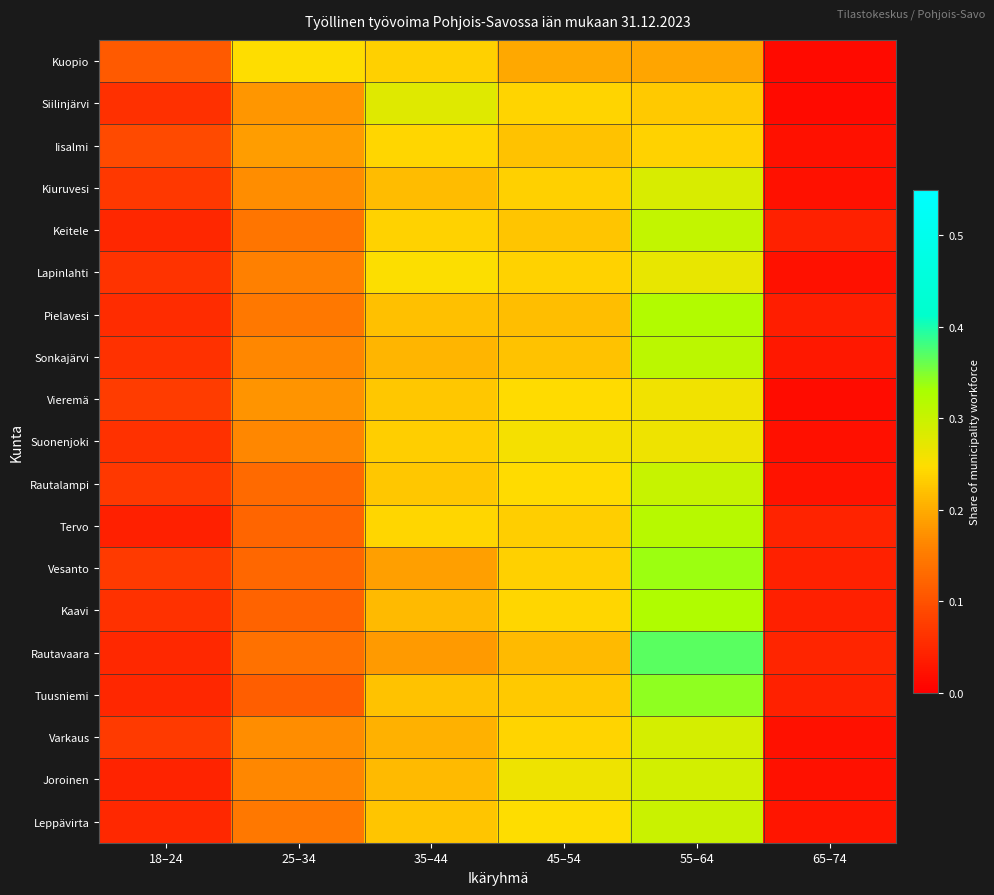

Reading right to left, transcribe all the data shown in this chart.

Kuopio: 65–74=0.0	55–64=0.2	45–54=0.2	35–44=0.2	25–34=0.2	18–24=0.1
Siilinjärvi: 65–74=0.0	55–64=0.2	45–54=0.2	35–44=0.3	25–34=0.2	18–24=0.1
Iisalmi: 65–74=0.0	55–64=0.2	45–54=0.2	35–44=0.2	25–34=0.2	18–24=0.1
Kiuruvesi: 65–74=0.0	55–64=0.3	45–54=0.2	35–44=0.2	25–34=0.2	18–24=0.1
Keitele: 65–74=0.0	55–64=0.3	45–54=0.2	35–44=0.2	25–34=0.1	18–24=0.0
Lapinlahti: 65–74=0.0	55–64=0.3	45–54=0.2	35–44=0.3	25–34=0.2	18–24=0.1
Pielavesi: 65–74=0.0	55–64=0.3	45–54=0.2	35–44=0.2	25–34=0.1	18–24=0.1
Sonkajärvi: 65–74=0.0	55–64=0.3	45–54=0.2	35–44=0.2	25–34=0.2	18–24=0.1
Vieremä: 65–74=0.0	55–64=0.3	45–54=0.2	35–44=0.2	25–34=0.2	18–24=0.1
Suonenjoki: 65–74=0.0	55–64=0.3	45–54=0.3	35–44=0.2	25–34=0.2	18–24=0.1
Rautalampi: 65–74=0.0	55–64=0.3	45–54=0.2	35–44=0.2	25–34=0.1	18–24=0.1
Tervo: 65–74=0.0	55–64=0.3	45–54=0.2	35–44=0.2	25–34=0.1	18–24=0.0
Vesanto: 65–74=0.0	55–64=0.3	45–54=0.2	35–44=0.2	25–34=0.1	18–24=0.1
Kaavi: 65–74=0.0	55–64=0.3	45–54=0.2	35–44=0.2	25–34=0.1	18–24=0.1
Rautavaara: 65–74=0.0	55–64=0.4	45–54=0.2	35–44=0.2	25–34=0.1	18–24=0.1
Tuusniemi: 65–74=0.0	55–64=0.3	45–54=0.2	35–44=0.2	25–34=0.1	18–24=0.0
Varkaus: 65–74=0.0	55–64=0.3	45–54=0.2	35–44=0.2	25–34=0.2	18–24=0.1
Joroinen: 65–74=0.0	55–64=0.3	45–54=0.3	35–44=0.2	25–34=0.2	18–24=0.0
Leppävirta: 65–74=0.0	55–64=0.3	45–54=0.2	35–44=0.2	25–34=0.1	18–24=0.1